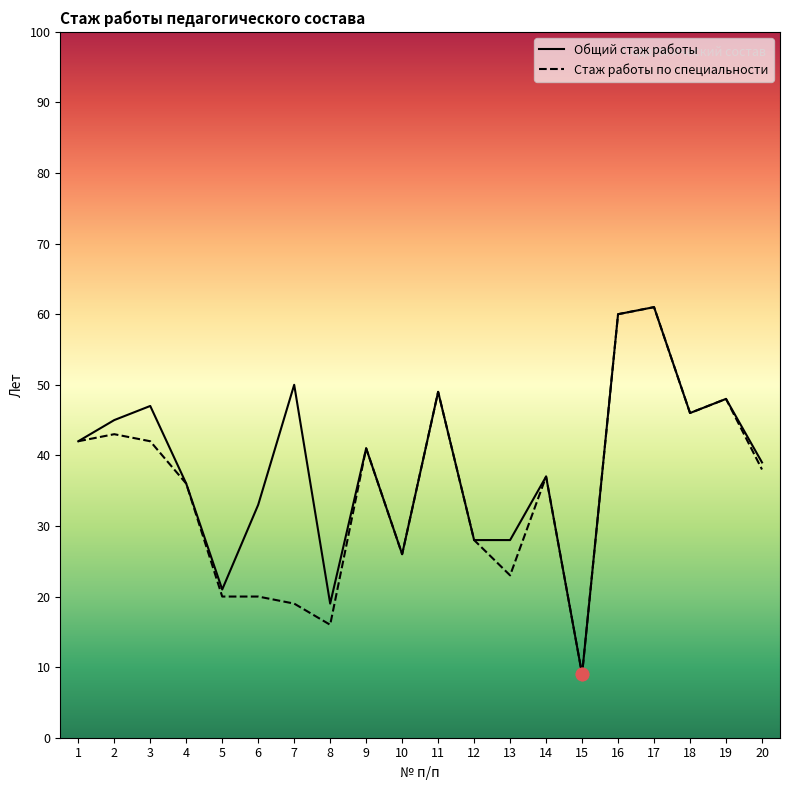

At which category is the sum across all series the highest?

17